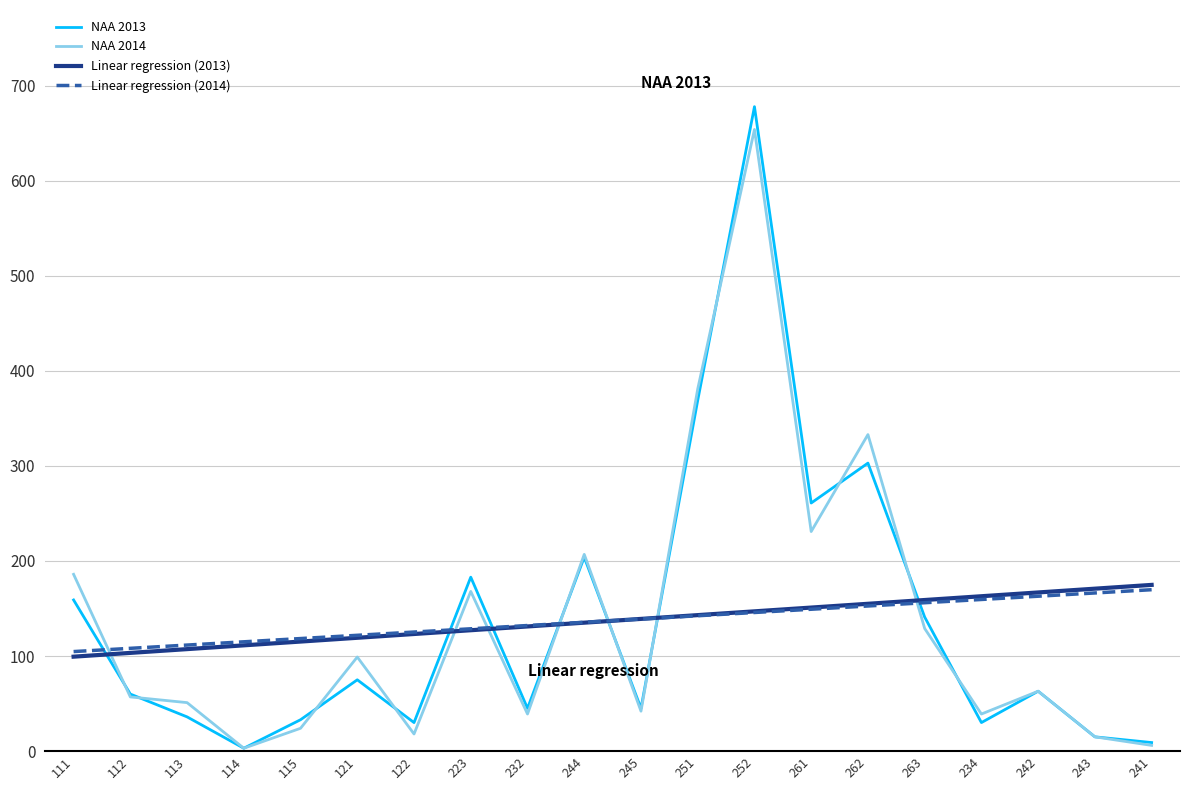

Is it true that Linear regression (2014) equals 149.2 at 261?

True